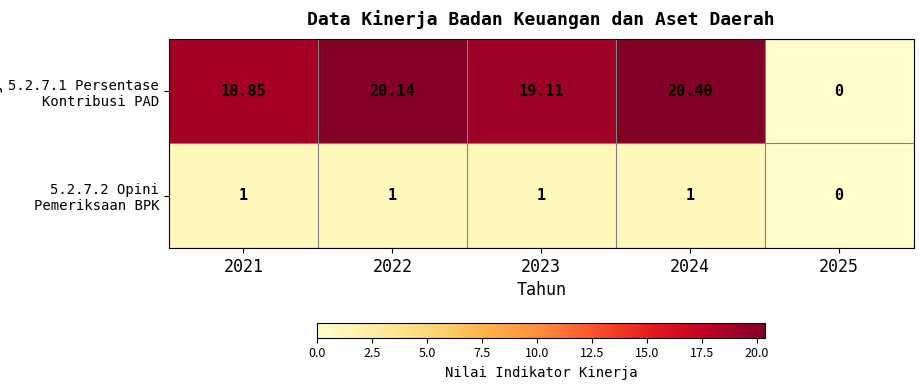

Count the number of categories in the chart.

5